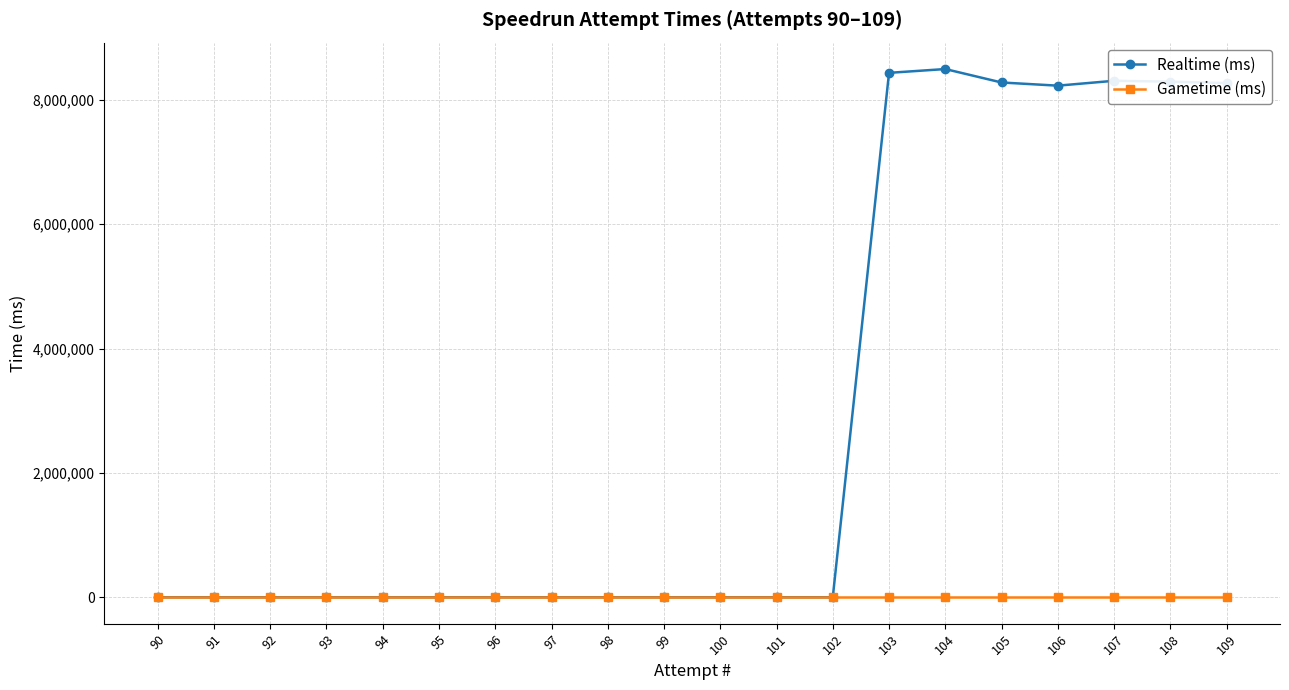

How many lines are shown in the chart?

2